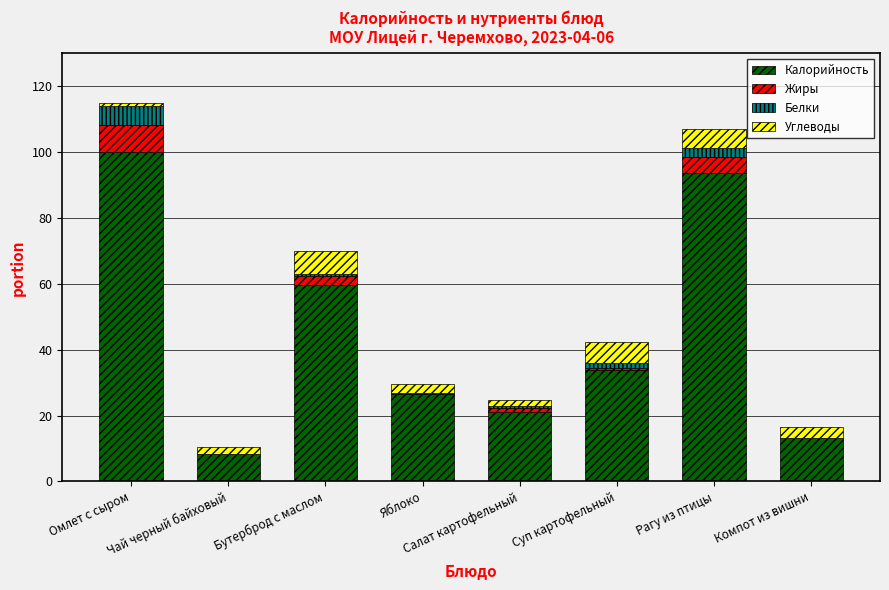

What is the maximum value for Калорийность?

100.0